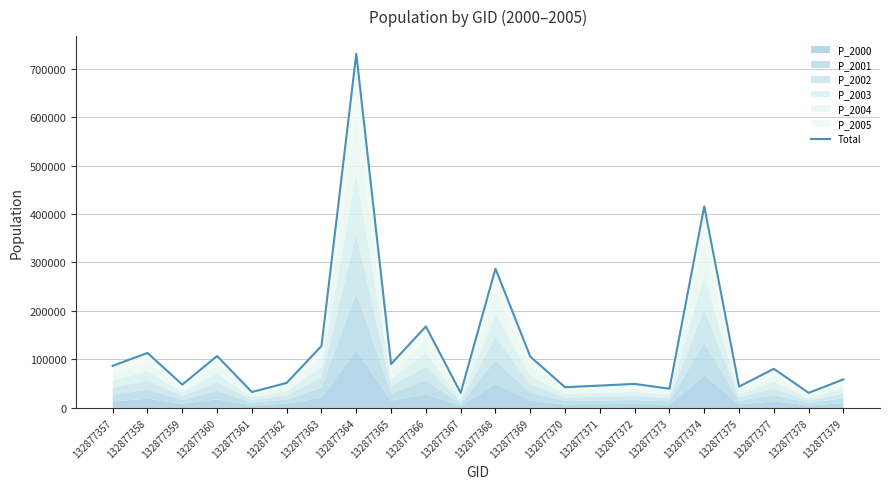

Which has a higher value, 132877362 or 132877378?

132877362